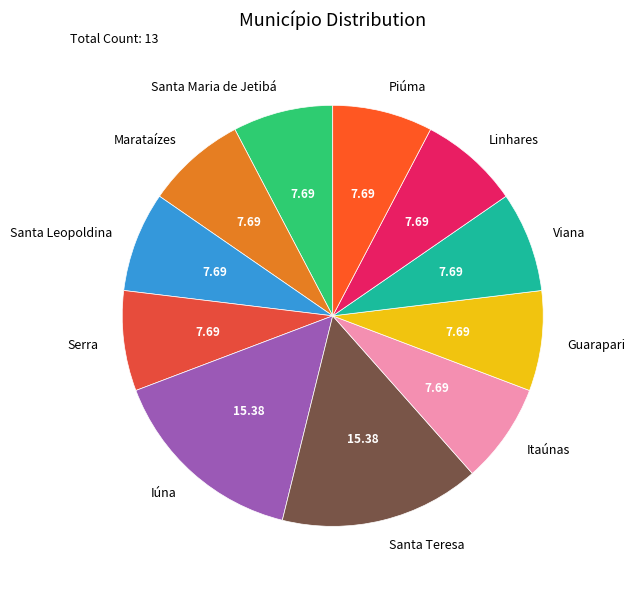

How many segments does this pie chart have?

11